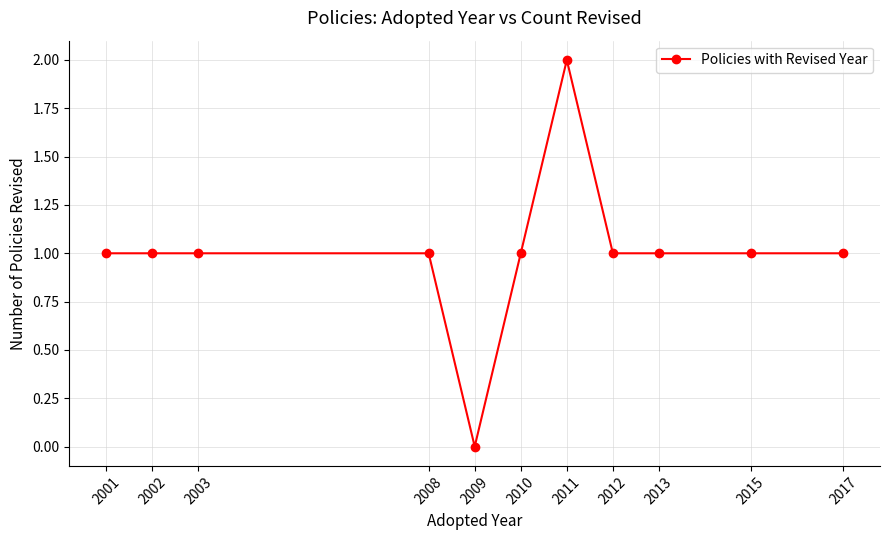

Does the chart display data point markers on the line(s)?

Yes